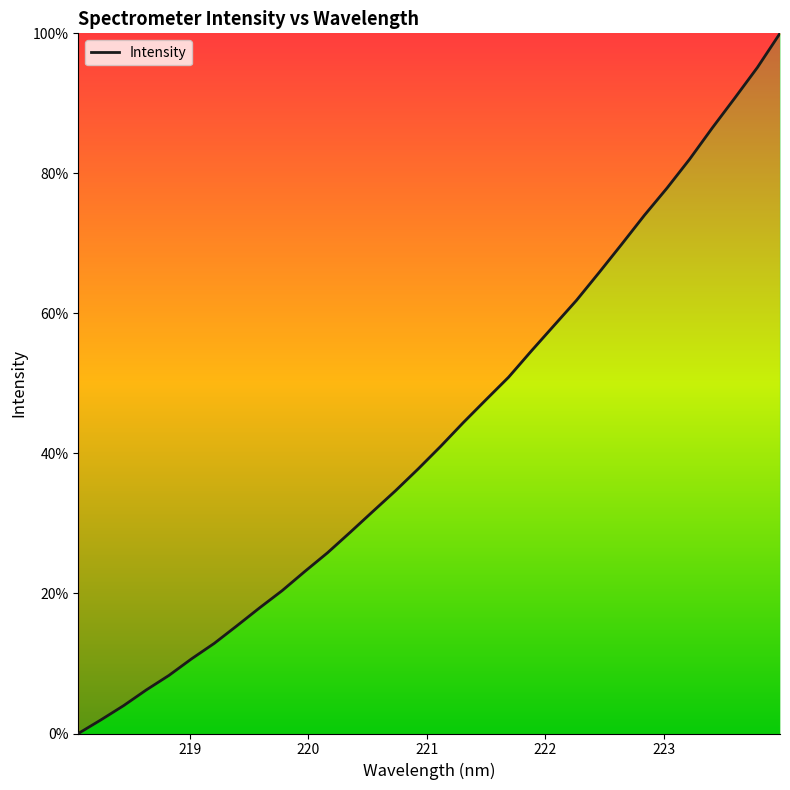

What is the difference between the maximum and minimum values?

100.0